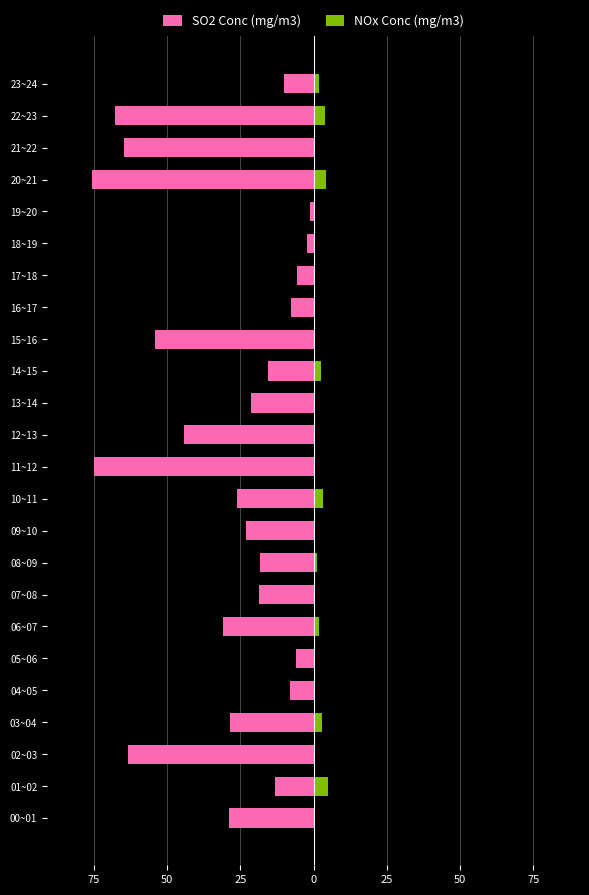

What is the greatest value displayed?

4.8